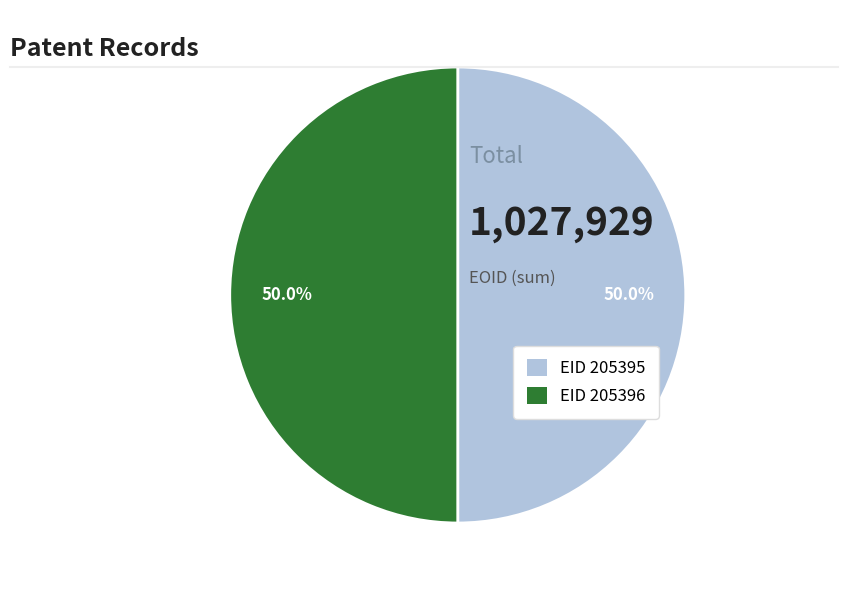

Do EID 205395 and EID 205396 together represent more than half of the pie?

Yes